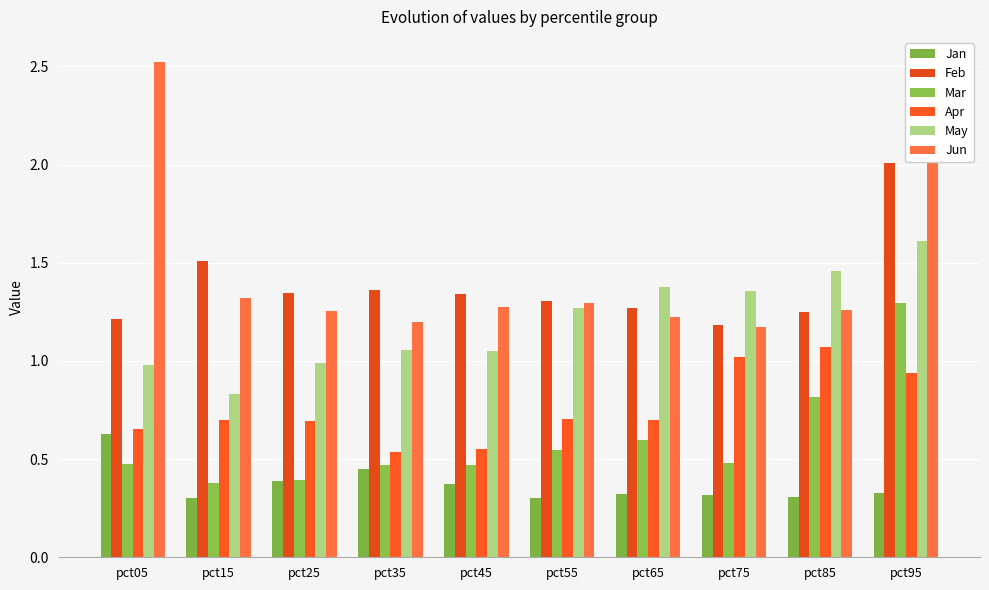

Reading left to right, list all the values displayed in this chart.

Jan: pct05=0.6	pct15=0.3	pct25=0.4	pct35=0.4	pct45=0.4	pct55=0.3	pct65=0.3	pct75=0.3	pct85=0.3	pct95=0.3
Feb: pct05=1.2	pct15=1.5	pct25=1.3	pct35=1.4	pct45=1.3	pct55=1.3	pct65=1.3	pct75=1.2	pct85=1.2	pct95=2.0
Mar: pct05=0.5	pct15=0.4	pct25=0.4	pct35=0.5	pct45=0.5	pct55=0.5	pct65=0.6	pct75=0.5	pct85=0.8	pct95=1.3
Apr: pct05=0.7	pct15=0.7	pct25=0.7	pct35=0.5	pct45=0.6	pct55=0.7	pct65=0.7	pct75=1.0	pct85=1.1	pct95=0.9
May: pct05=1.0	pct15=0.8	pct25=1.0	pct35=1.1	pct45=1.1	pct55=1.3	pct65=1.4	pct75=1.4	pct85=1.5	pct95=1.6
Jun: pct05=2.5	pct15=1.3	pct25=1.3	pct35=1.2	pct45=1.3	pct55=1.3	pct65=1.2	pct75=1.2	pct85=1.3	pct95=2.1